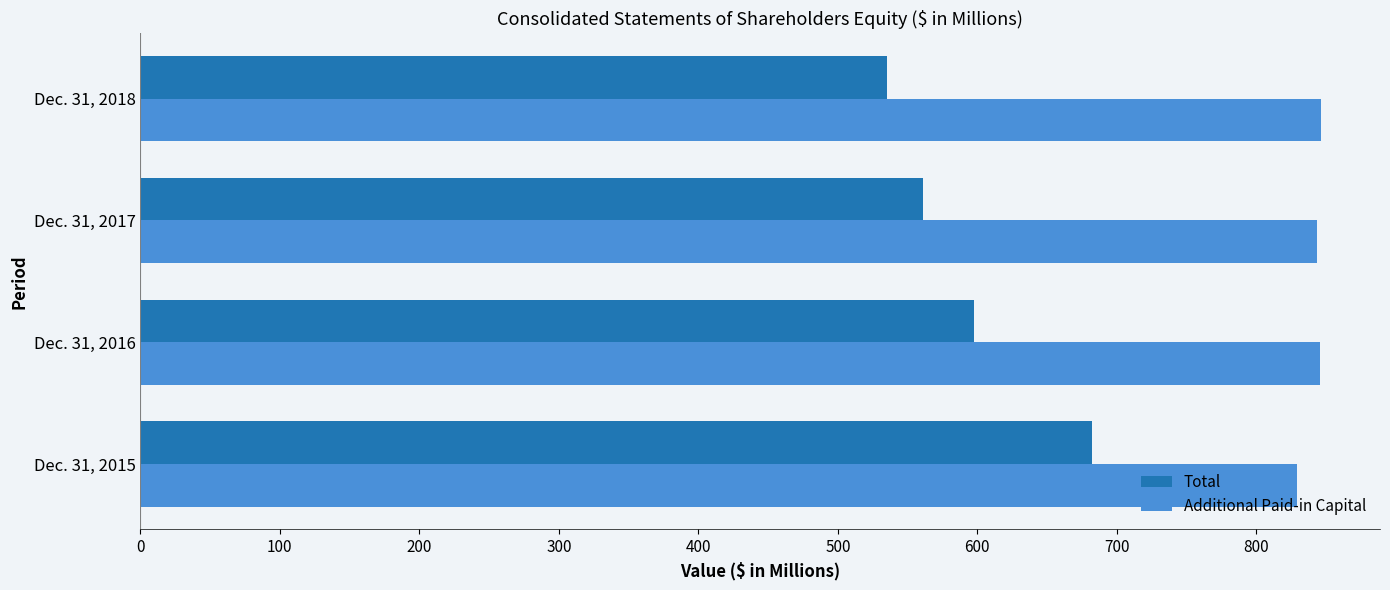

How many values in the Total series exceed 597?

2